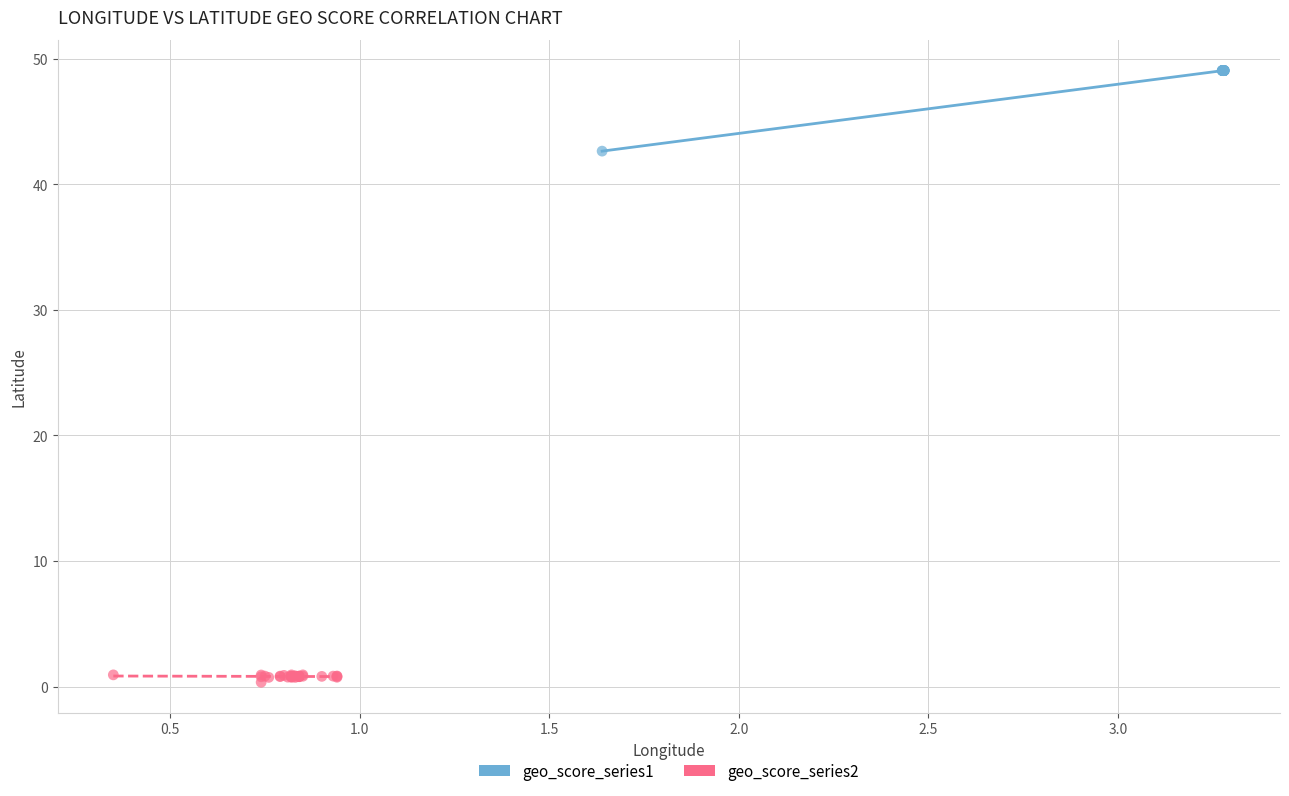

Which series reaches the minimum Y coordinate?

geo_score_series2